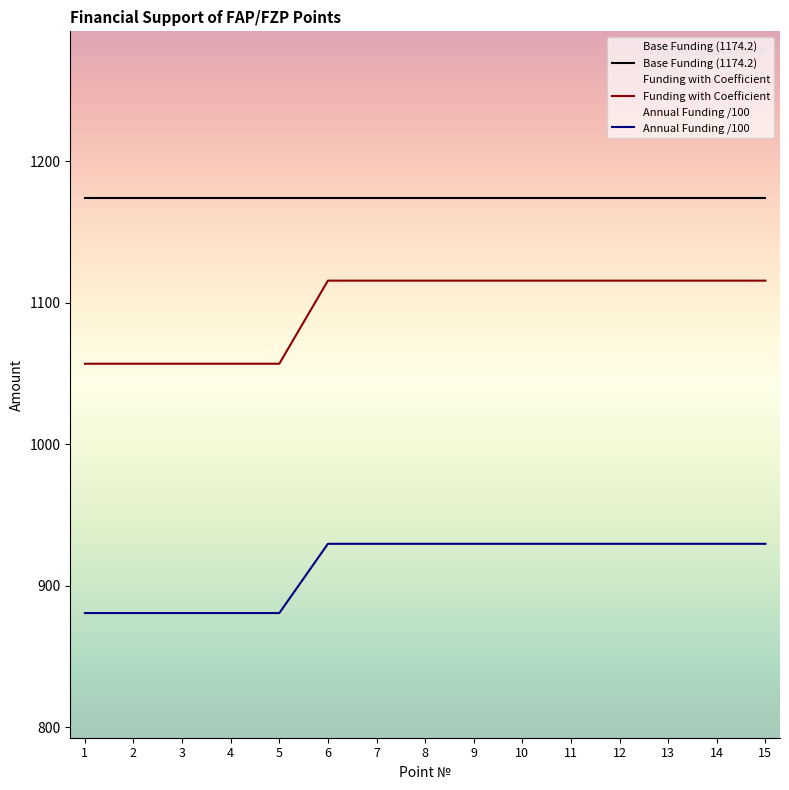

Which series changed the most between 4 and 6?

Funding with Coefficient